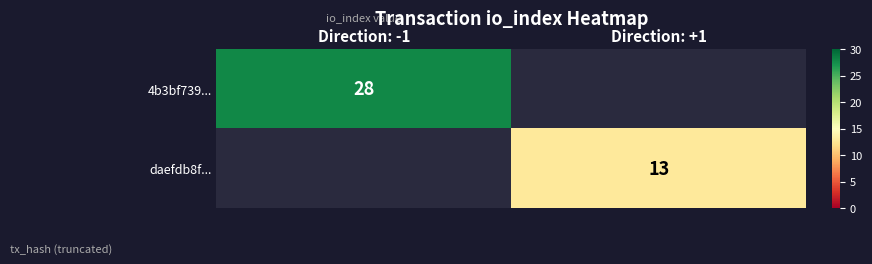

The 4b3bf739... series shows 17 at Direction: -1. True or false?

False